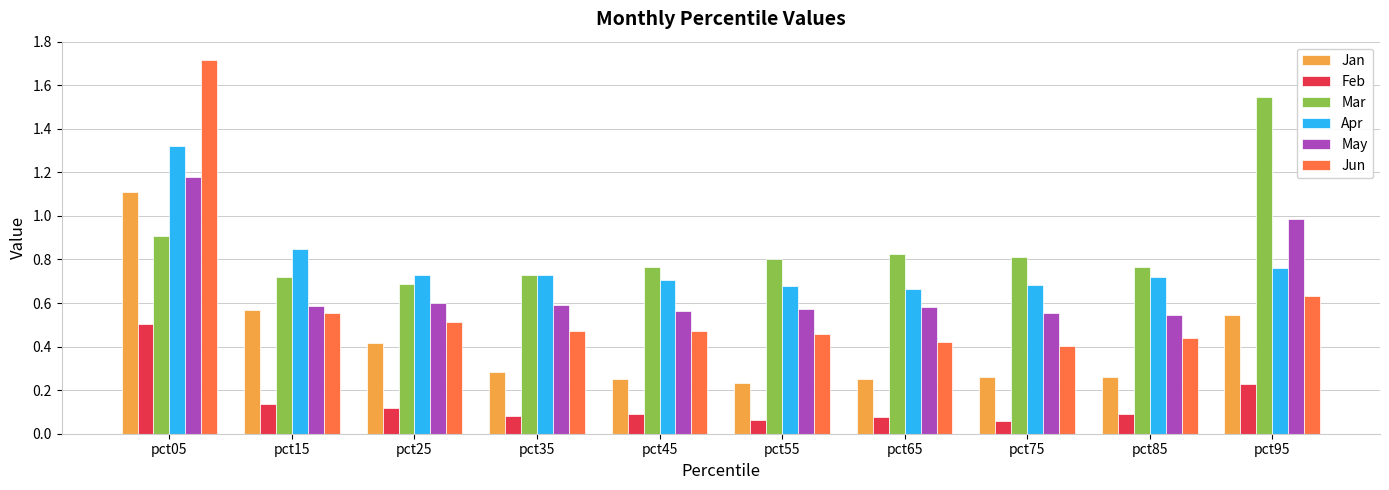

At which label does Apr reach its peak?

pct05